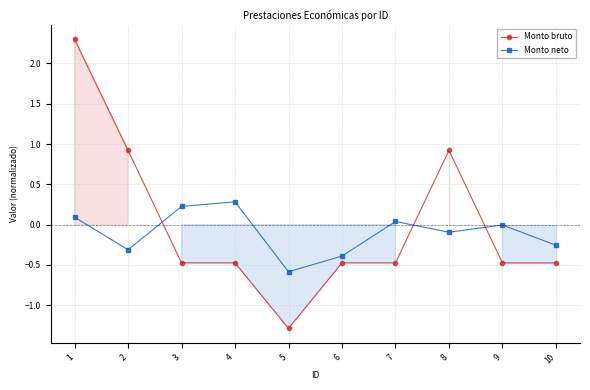

List the series in order of their overall mean, lowest first.

Monto neto, Monto bruto